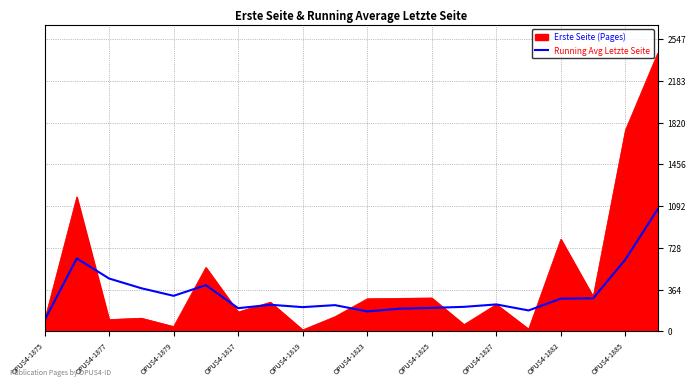

What is the lowest value of the Running Avg Letzte Seite series?

96.0